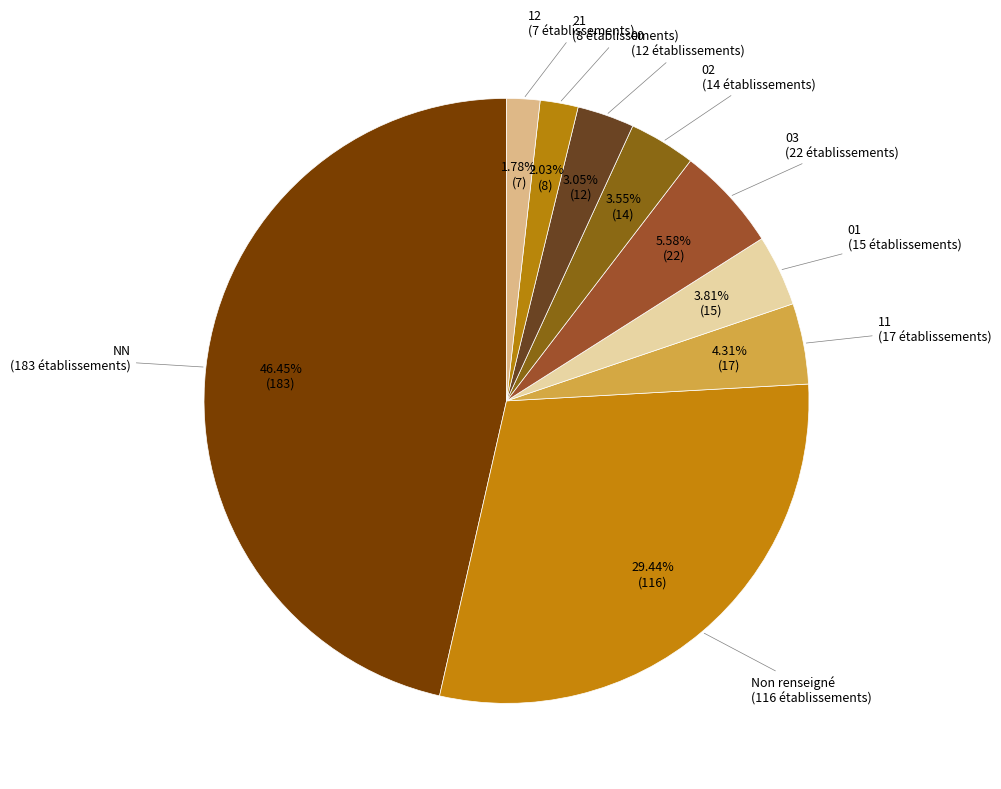

To the nearest percent, what is the difference between the largest and smallest slice percentages?

45%